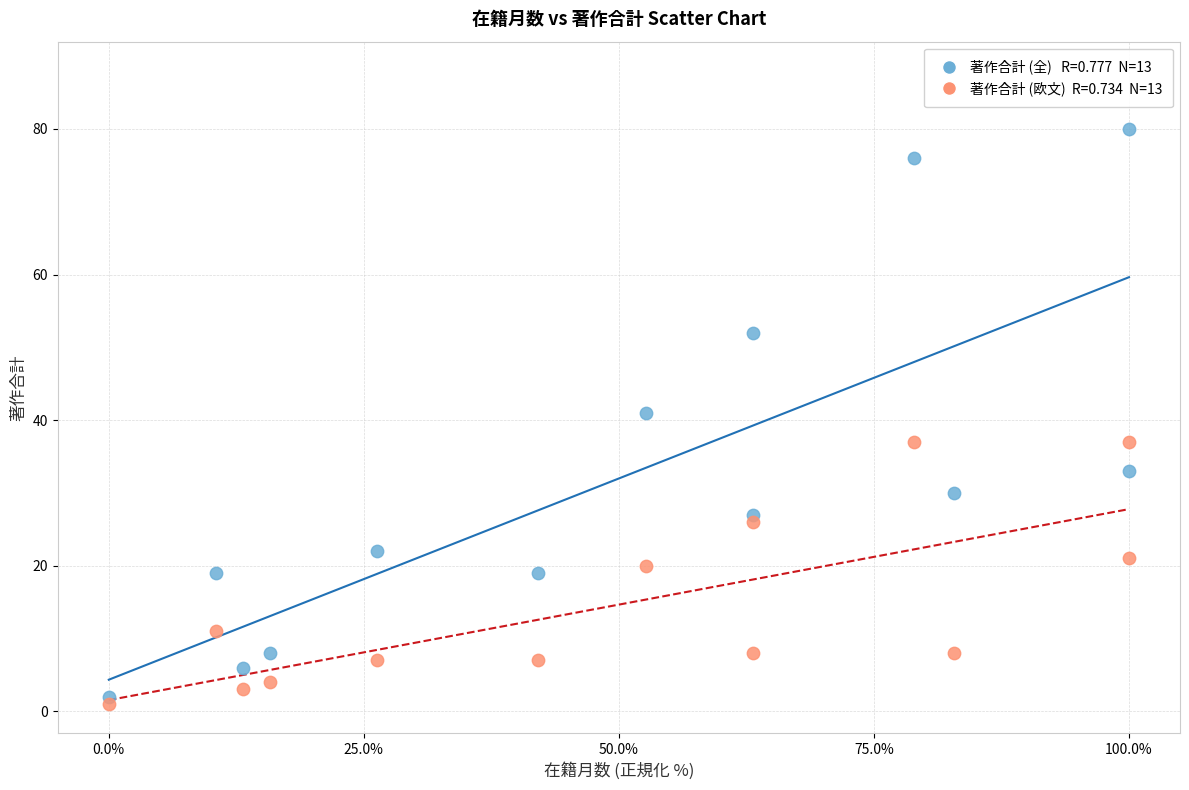

Across all series, what Y value is closest to 40?

41